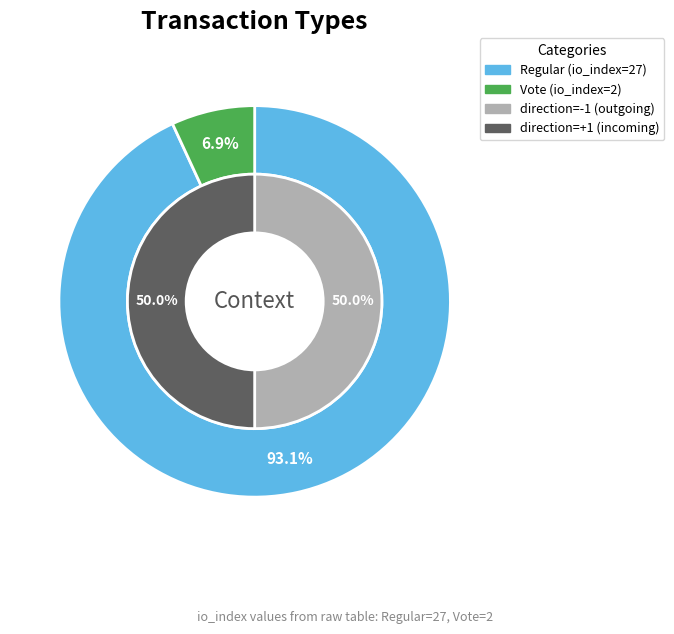

Rank the categories by value from highest to lowest.

Regular, Vote